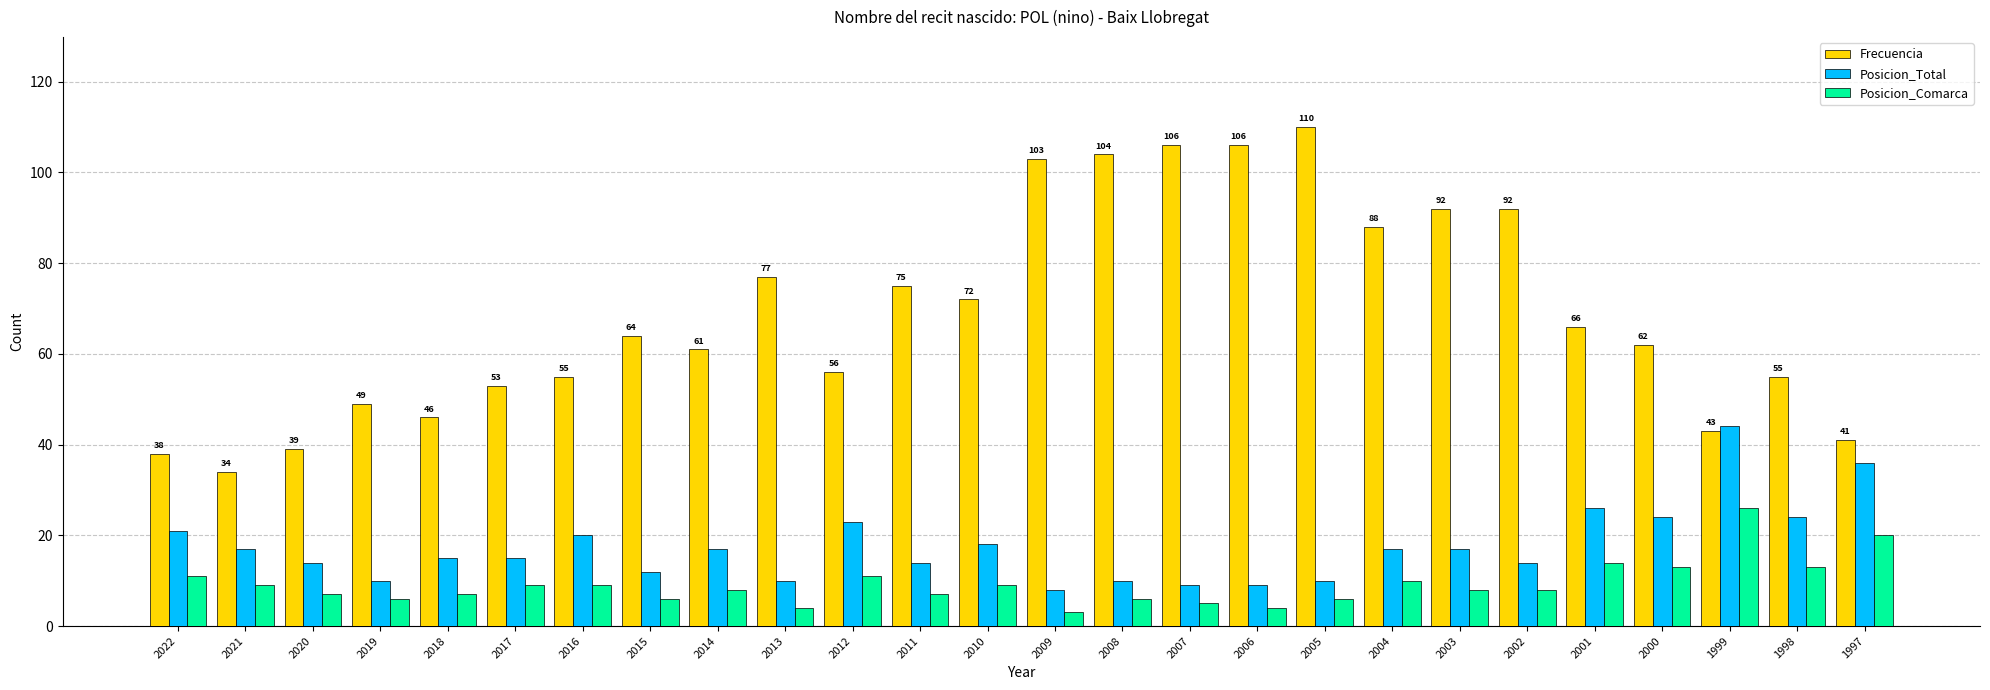

At which label is Frecuencia closest to 72?

2010